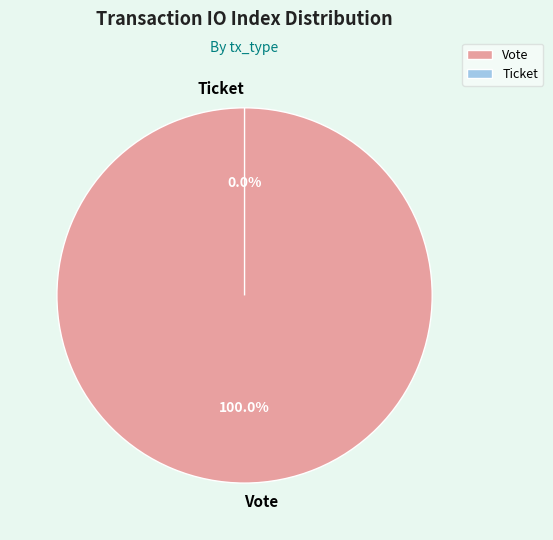

The Ticket slice represents 13% of the pie. True or false?

False